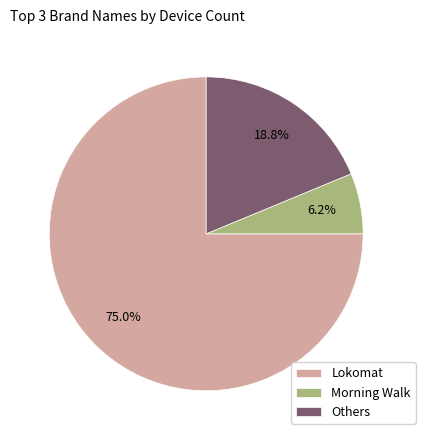

Rank the categories by value from lowest to highest.

Morning Walk, Others, Lokomat